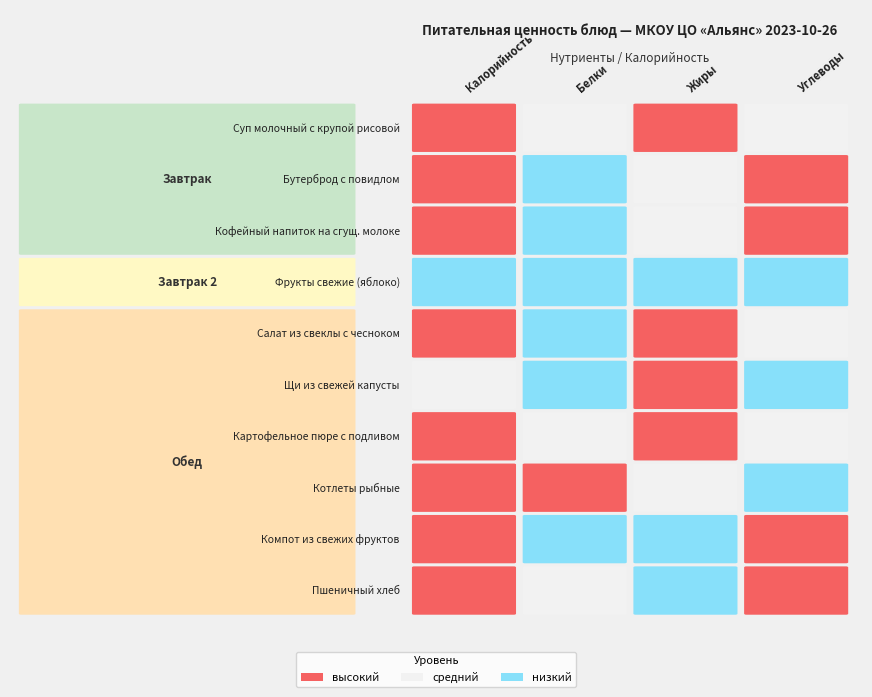

Reading right to left, extract all data points from this chart.

Суп молочный с крупой рисовой: 3=16.5	2=5.2	1=4.8	0=131.8
Бутерброд с повидлом: 3=23.2	2=2.2	1=1.2	0=111.7
Кофейный напиток на сгущ. молоке: 3=20.9	2=2.0	1=2.9	0=113.0
Фрукты свежие (яблоко): 3=7.5	2=0.2	1=0.8	0=38.0
Салат из свеклы с чесноком: 3=11.8	2=5.2	1=1.2	0=99.2
Щи из свежей капусты: 3=8.1	2=5.4	1=1.7	0=88.2
Картофельное пюре с подливом: 3=16.4	2=6.6	1=3.1	0=138.0
Котлеты рыбные: 3=8.6	2=1.9	1=12.5	0=101.7
Компот из свежих фруктов: 3=23.1	2=0.2	1=0.5	0=96.0
Пшеничный хлеб: 3=27.9	2=0.5	1=4.5	0=133.7